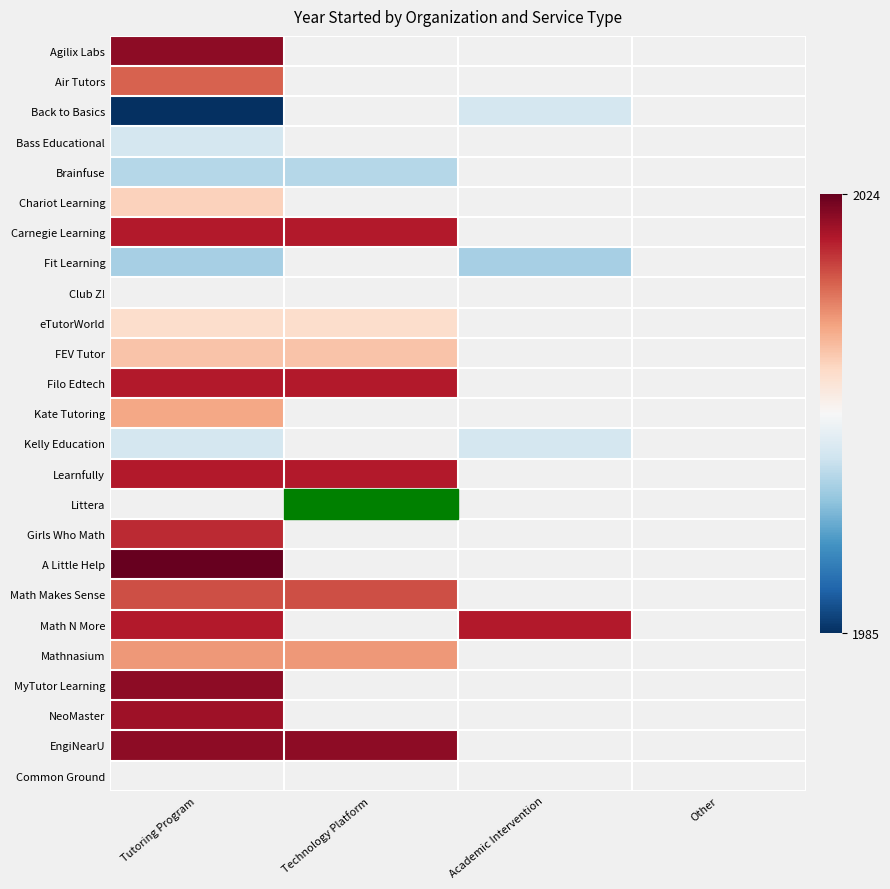

At how many categories does at least one series exceed 1998?

3